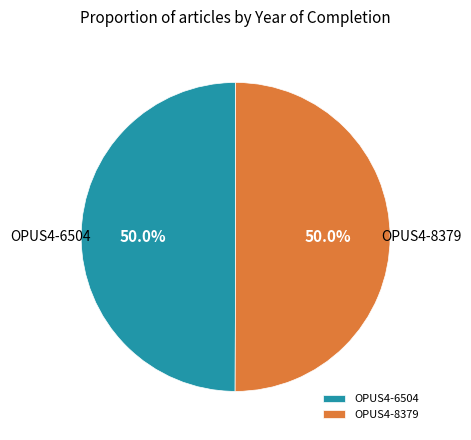

How many slices are in this pie chart?

2